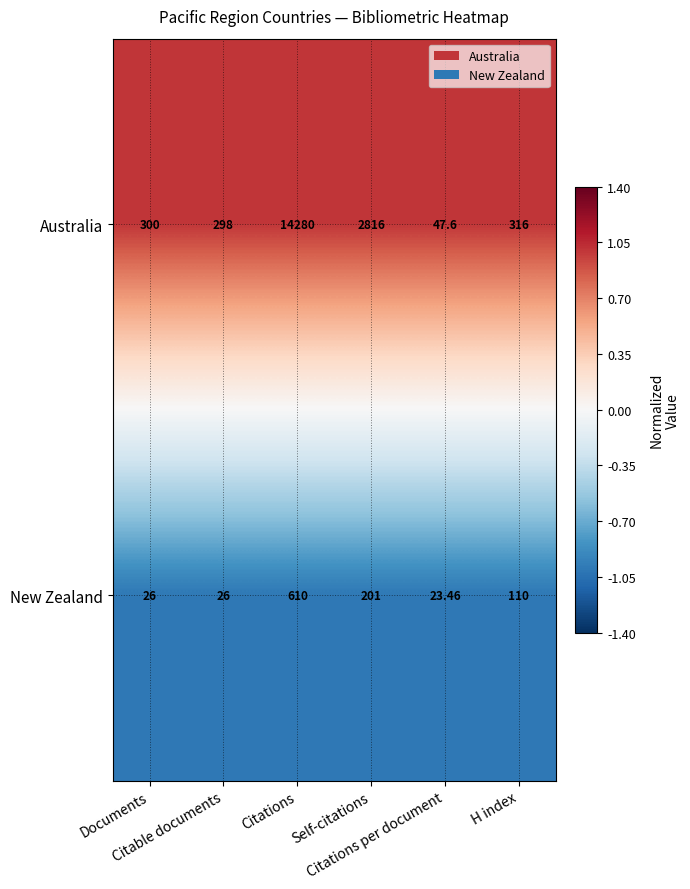

Which series has the largest total across all categories?

Australia